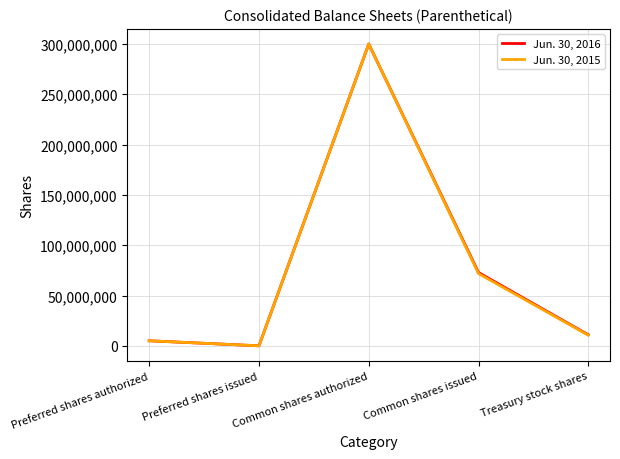

What is the difference between the maximum and minimum values in the Jun. 30, 2015 series?

300000000